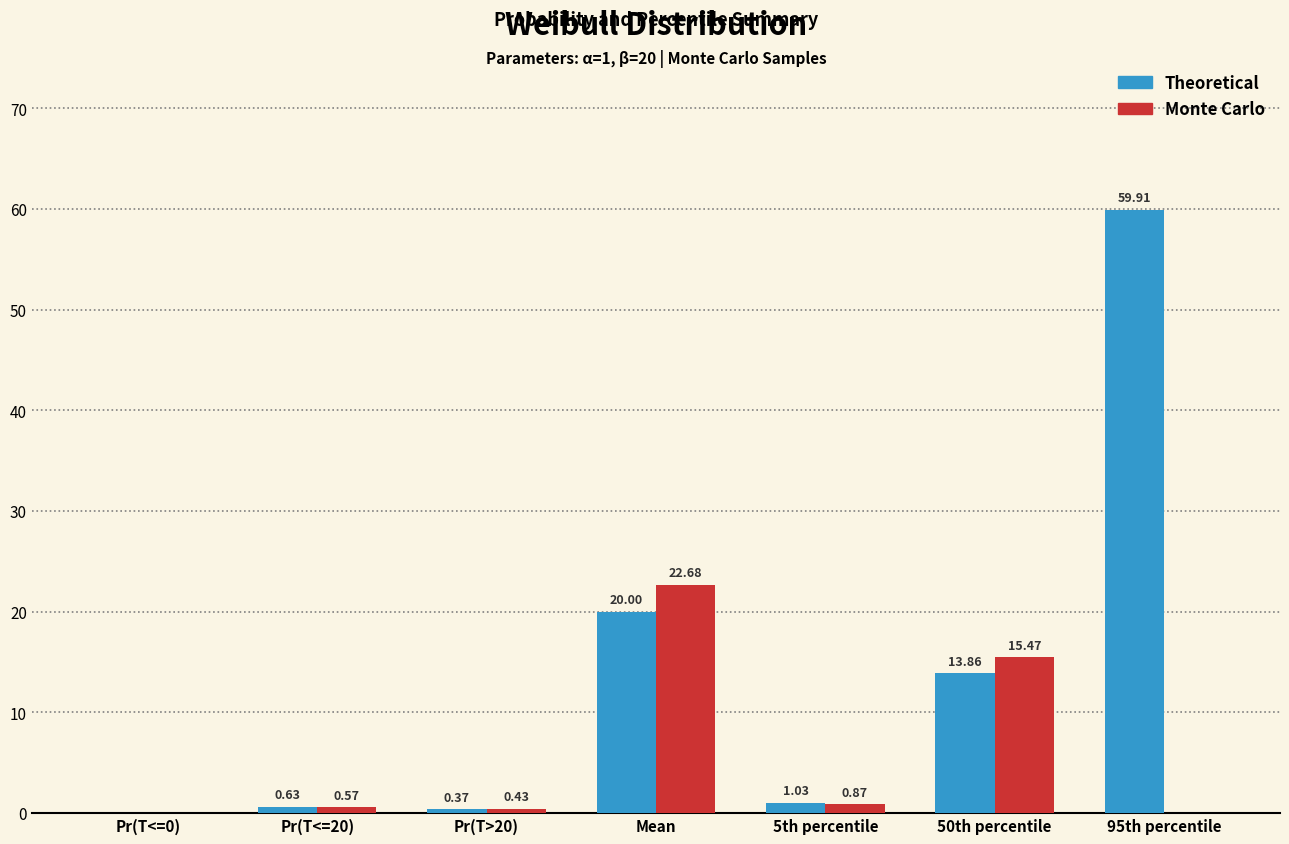

Which series has the largest total across all categories?

Theoretical